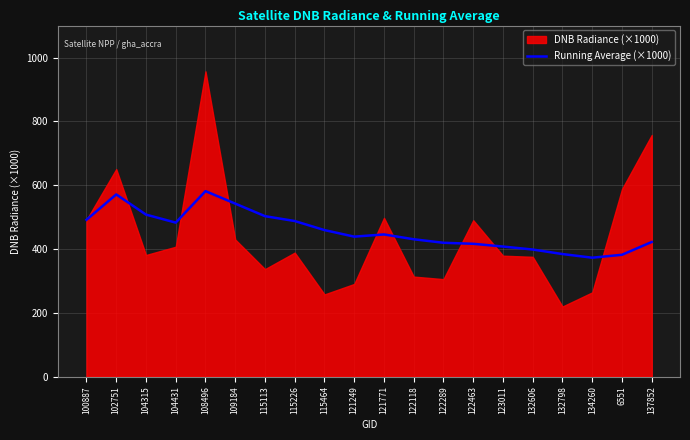

What value does the data have at 100887?

491.6